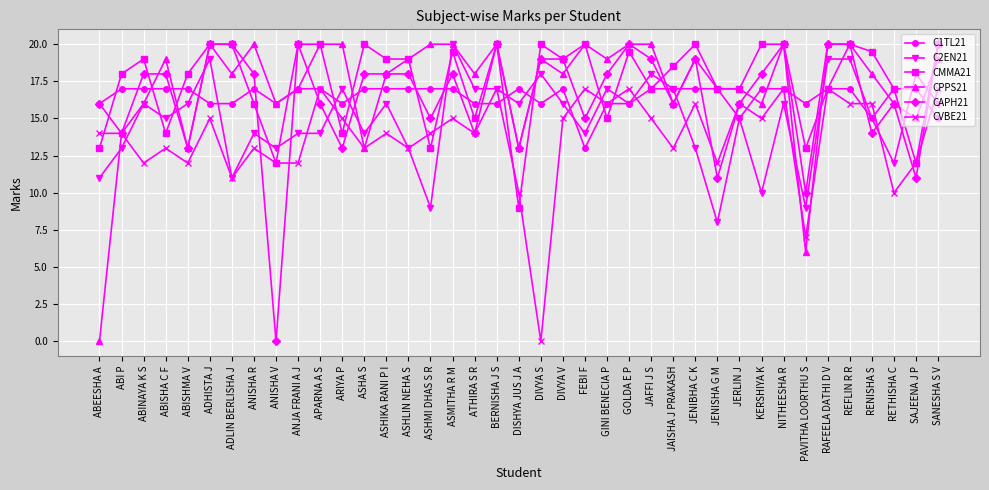

The value of C2EN21 at RAFEELA DATHI D V is 33.5. True or false?

False